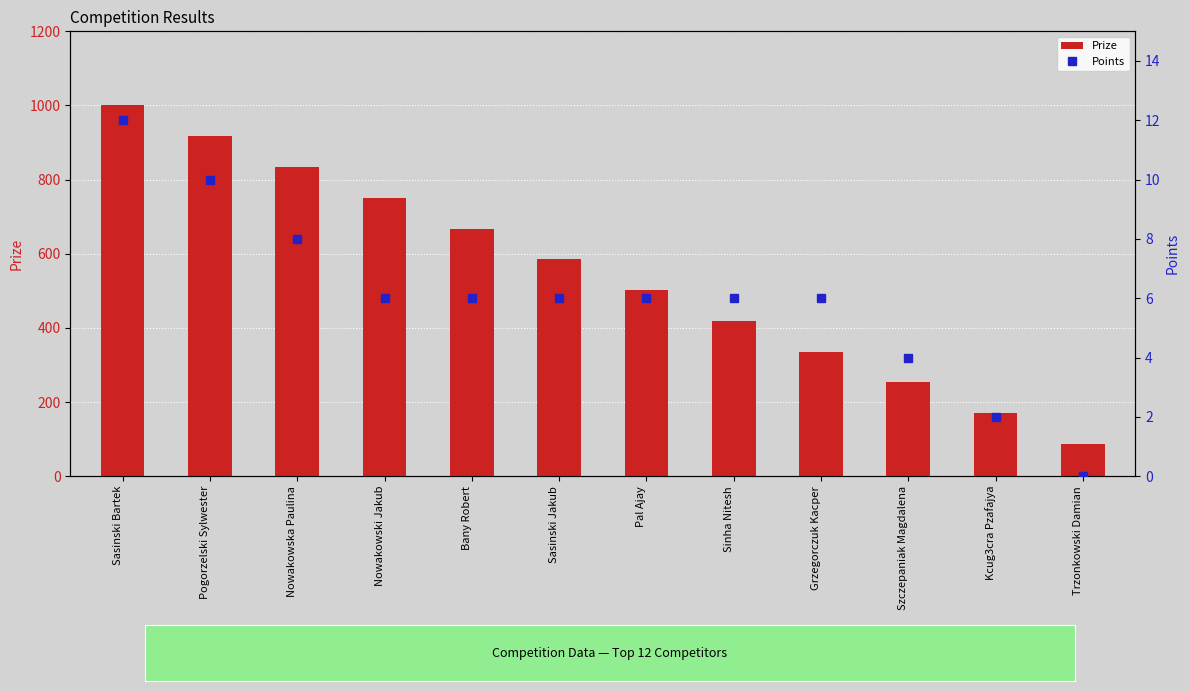

What are all the series names shown in the legend?

Prize, Points